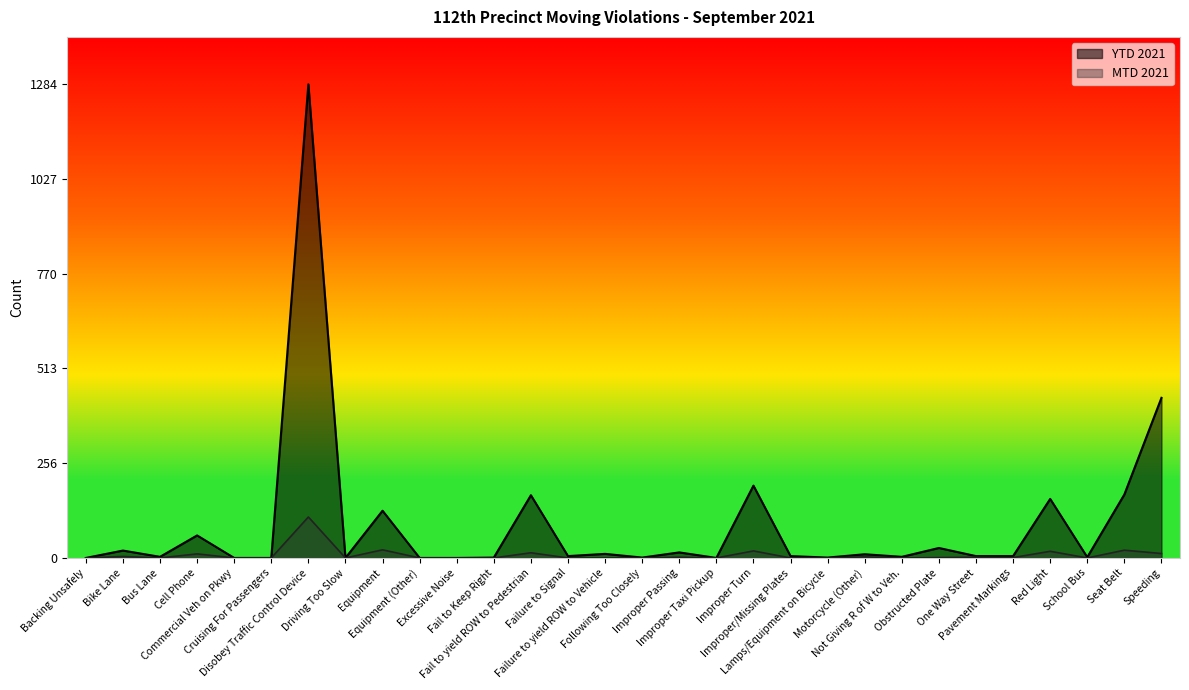

Which has a higher value, Fail to yield ROW to Pedestrian or Commercial Veh on Pkwy?

Fail to yield ROW to Pedestrian